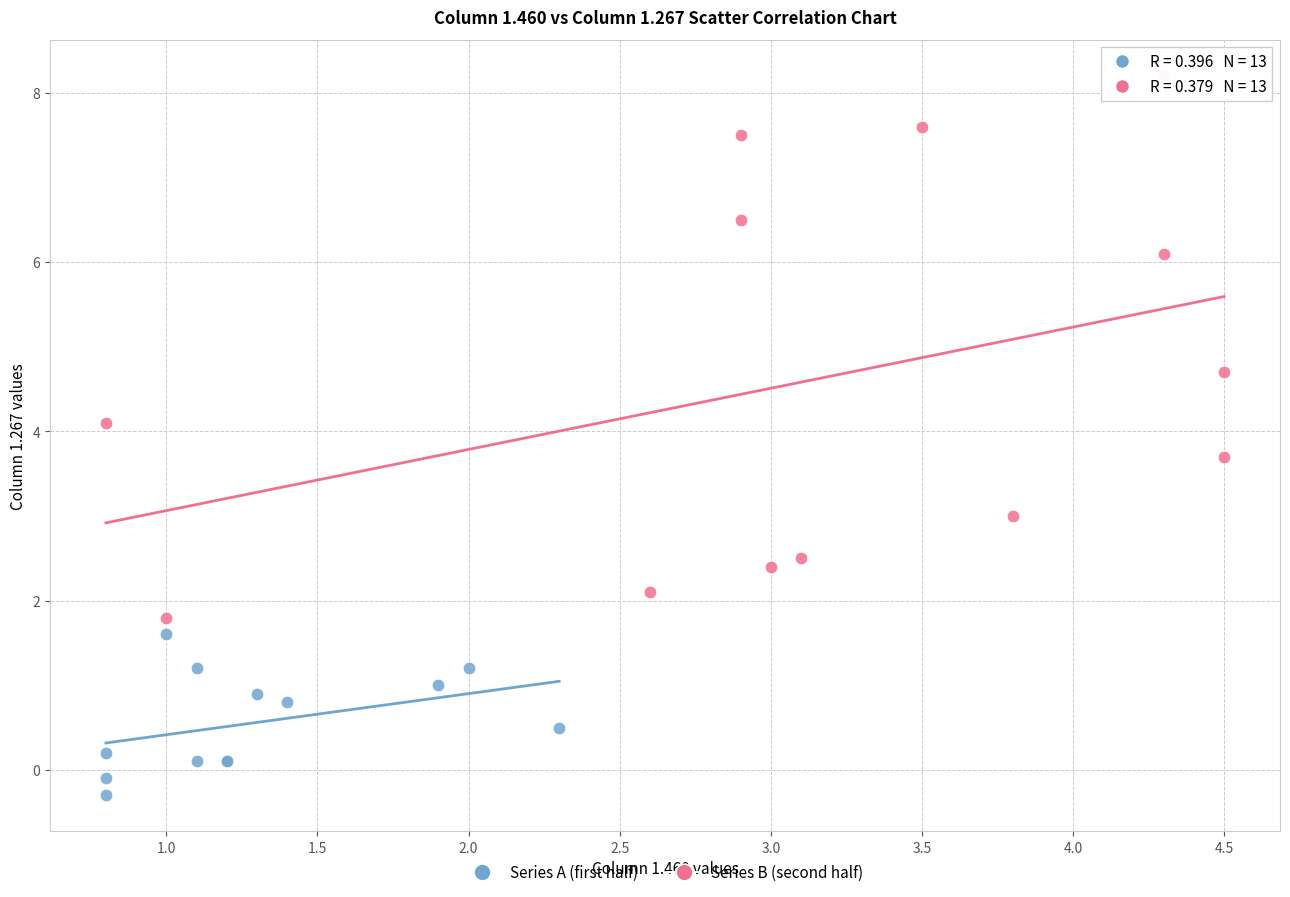

Which series has the largest Y range (max minus min)?

Series B (second half)